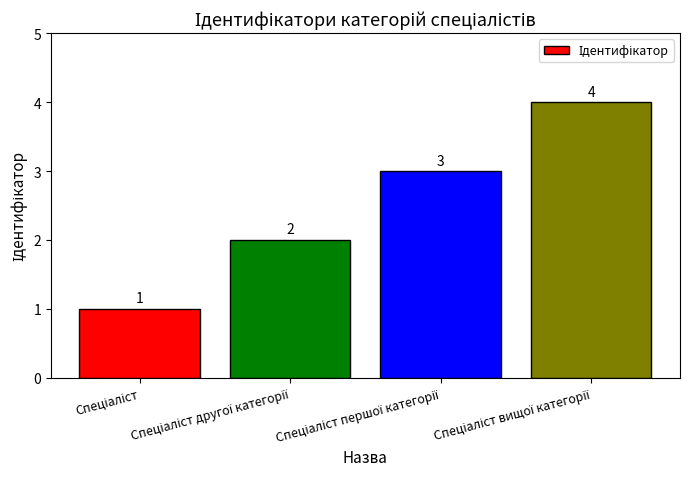

What is the greatest value displayed?

4